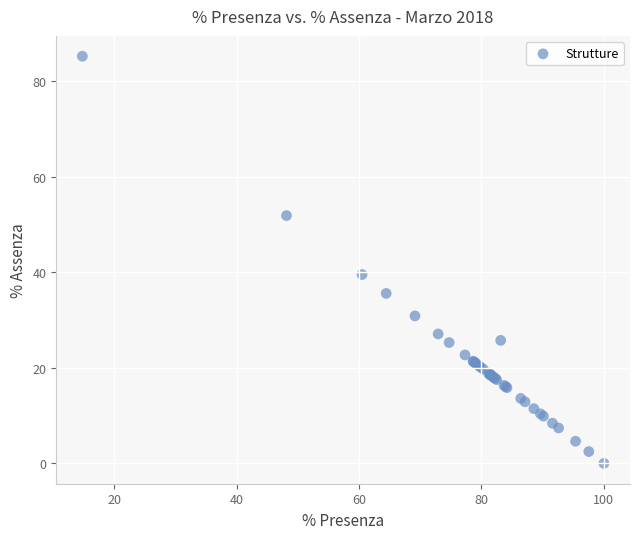

What Y value in the scatter plot is closest to 42?

39.5